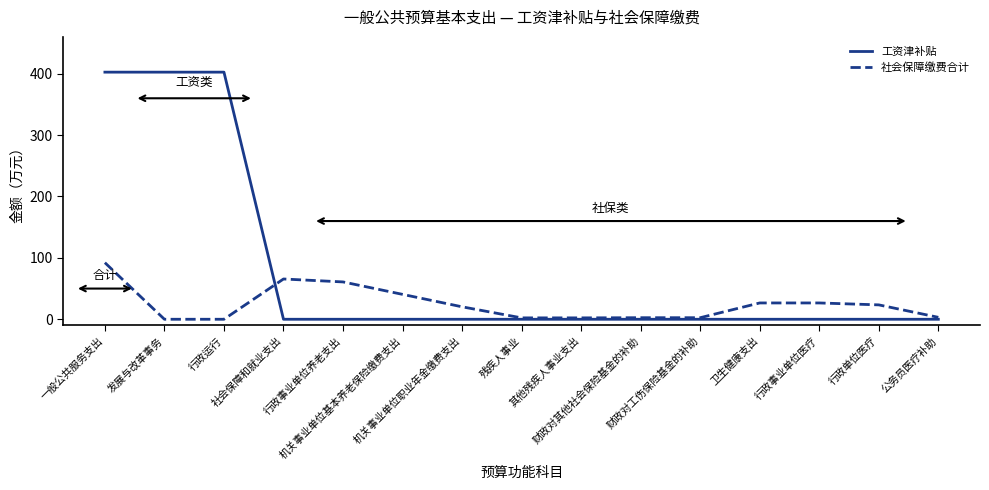

What is the difference between the maximum and minimum values in the 社会保障缴费合计 series?

92.2